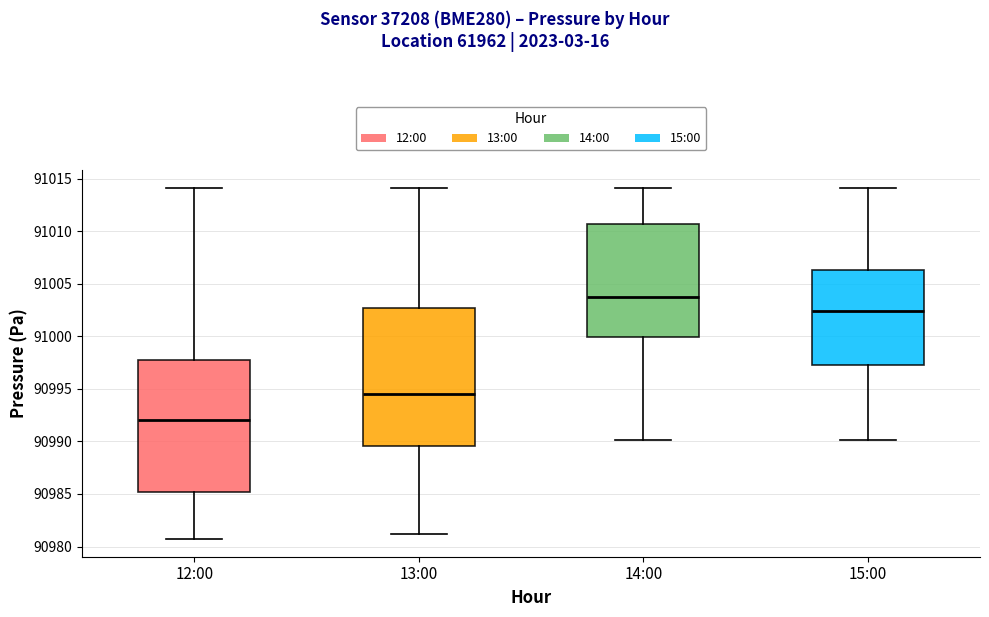

Where does the upper whisker of the box for 12:00 end on the y-axis? The values are not printed on the chart, so give them approximately, as read against the axis.

91014.0